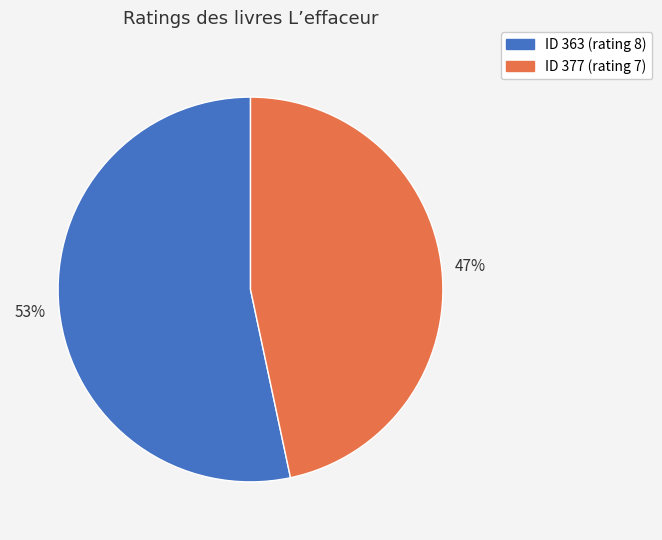

Is there a majority slice in this chart?

Yes